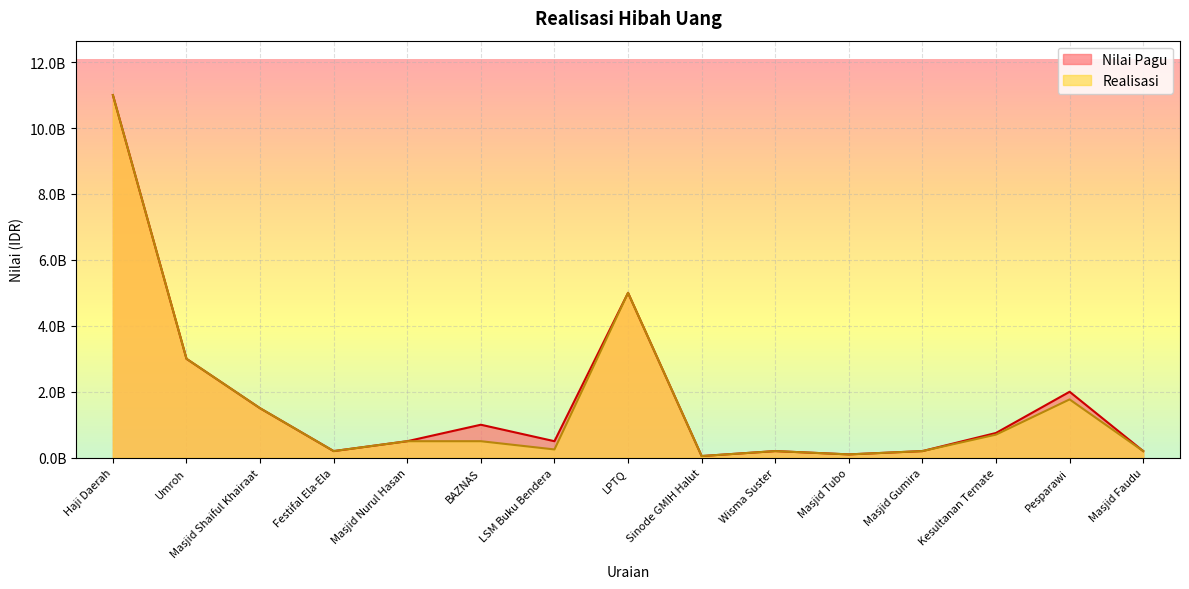

The value of Nilai Pagu at Kesultanan Ternate is 750000000. True or false?

True